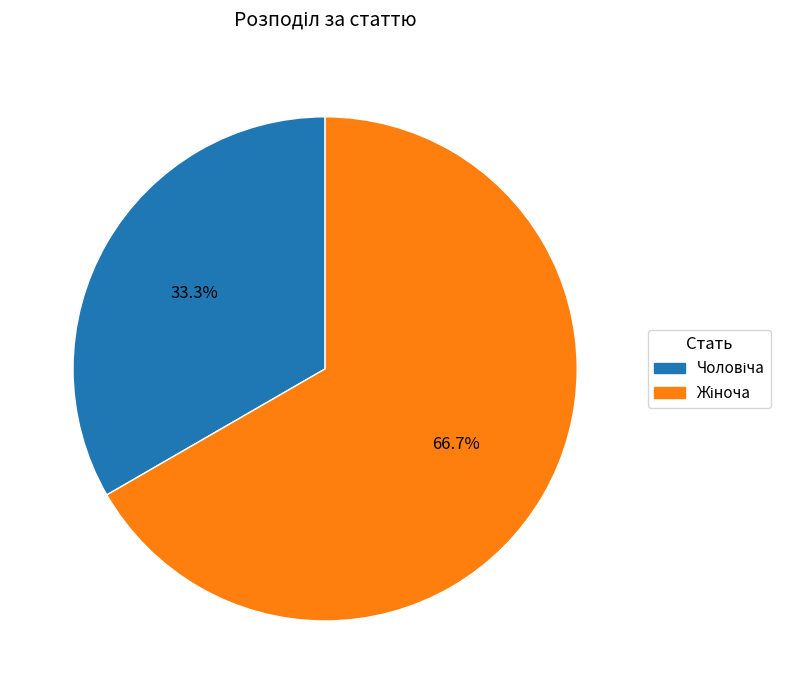

Is there a majority slice in this chart?

Yes